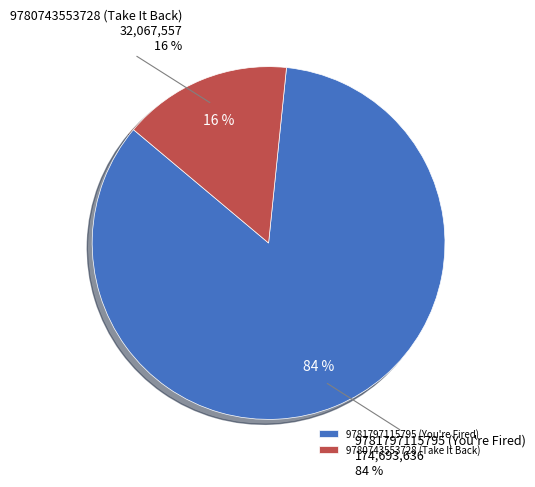

Between 9781797115795 (You're Fired) and 9780743553728 (Take It Back), which is larger?

9781797115795 (You're Fired)